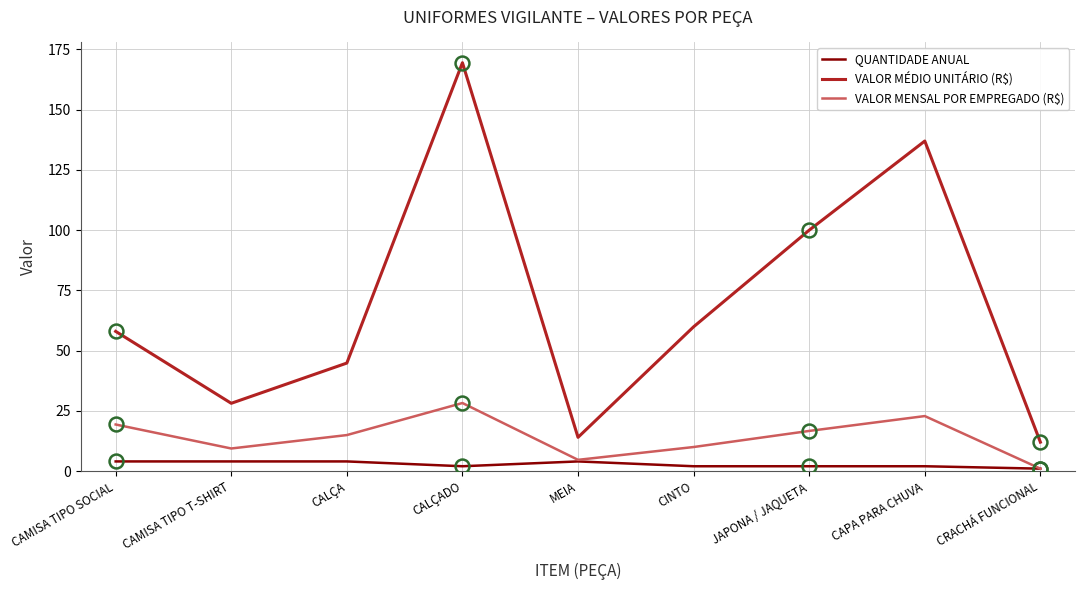

True or false: VALOR MENSAL POR EMPREGADO (R$) and VALOR MÉDIO UNITÁRIO (R$) intersect in this chart.

False